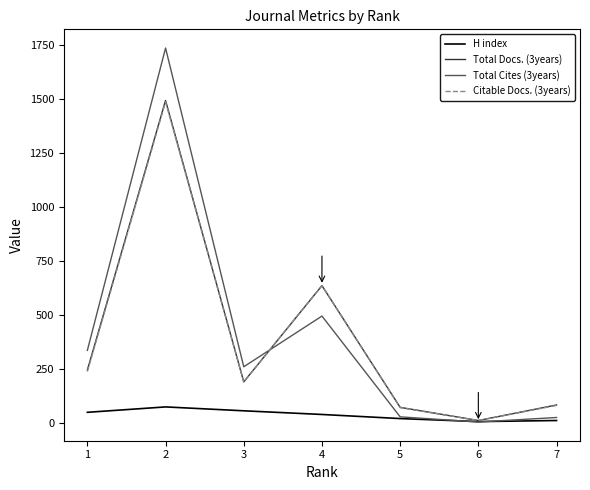

What is the difference between the Citable Docs. (3years) values at 6 and 3?

179